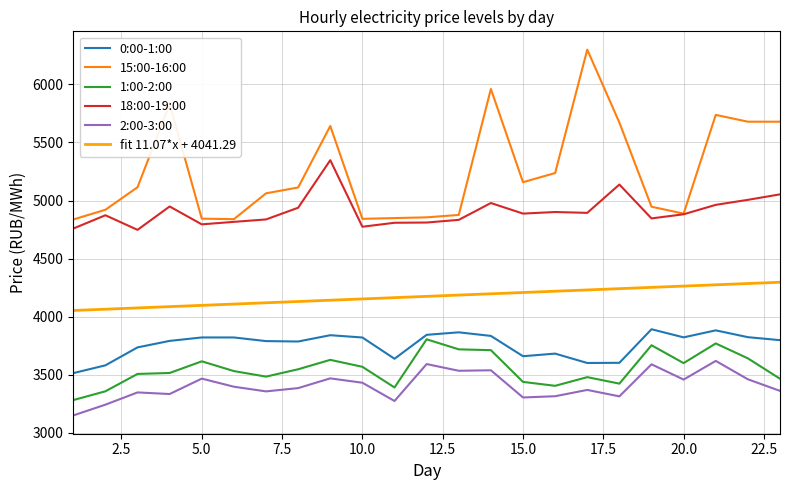

True or false: 0:00-1:00 and 1:00-2:00 intersect in this chart.

False